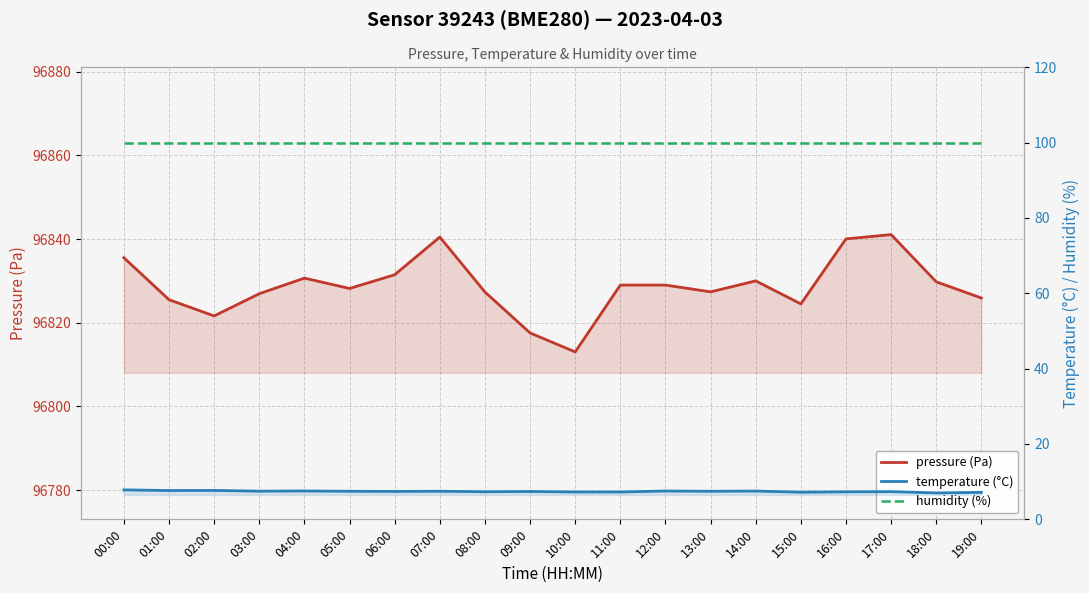

At which label is humidity (%) closest to 100?

00:00